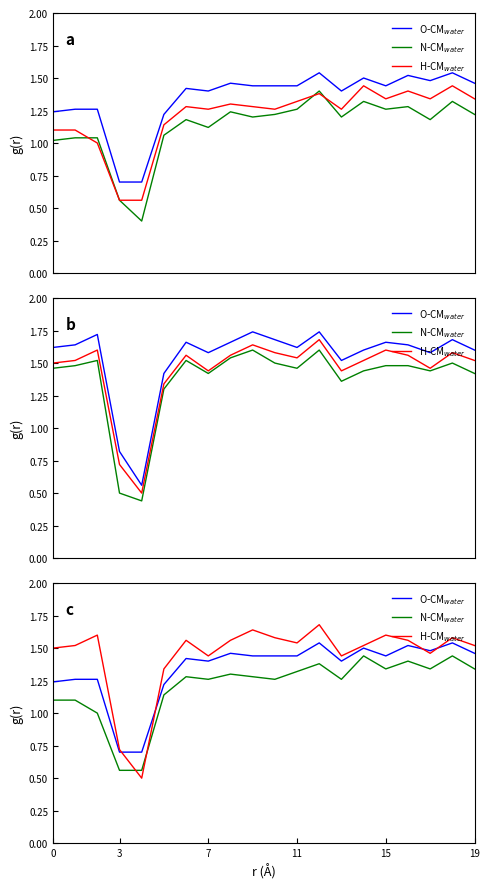

What is the value of the O-CM$_{water}$ point at the 3rd from the left?

1.3